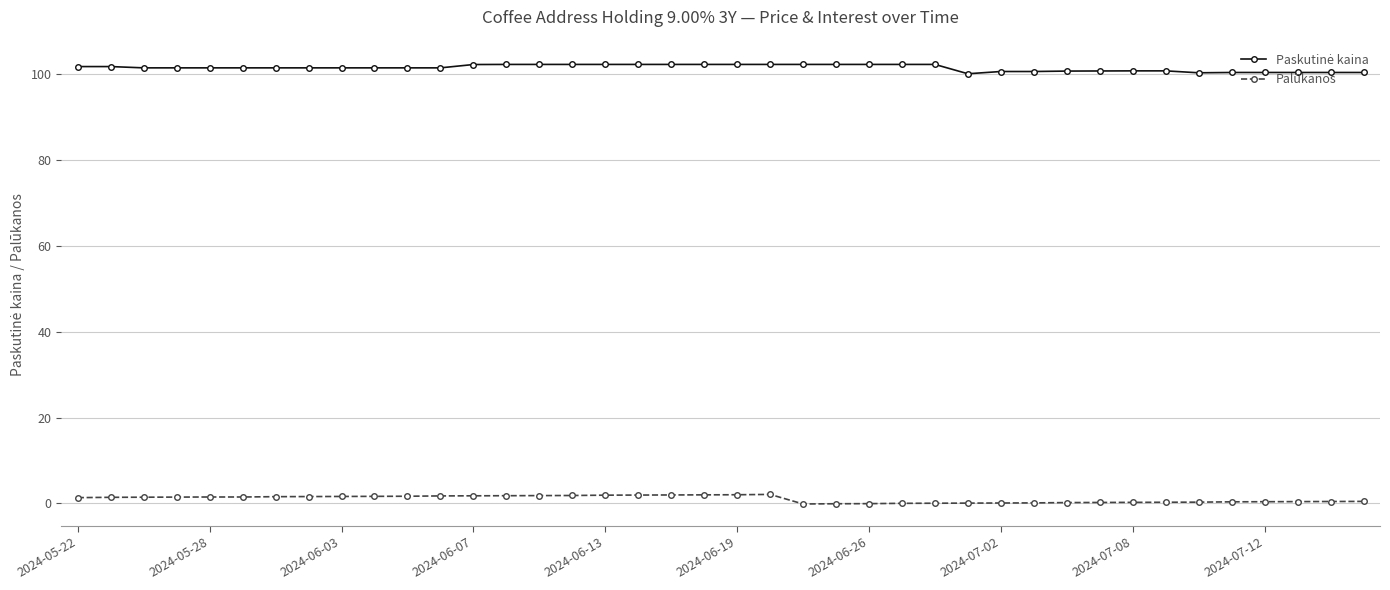

How many categories are shown in the chart?

40